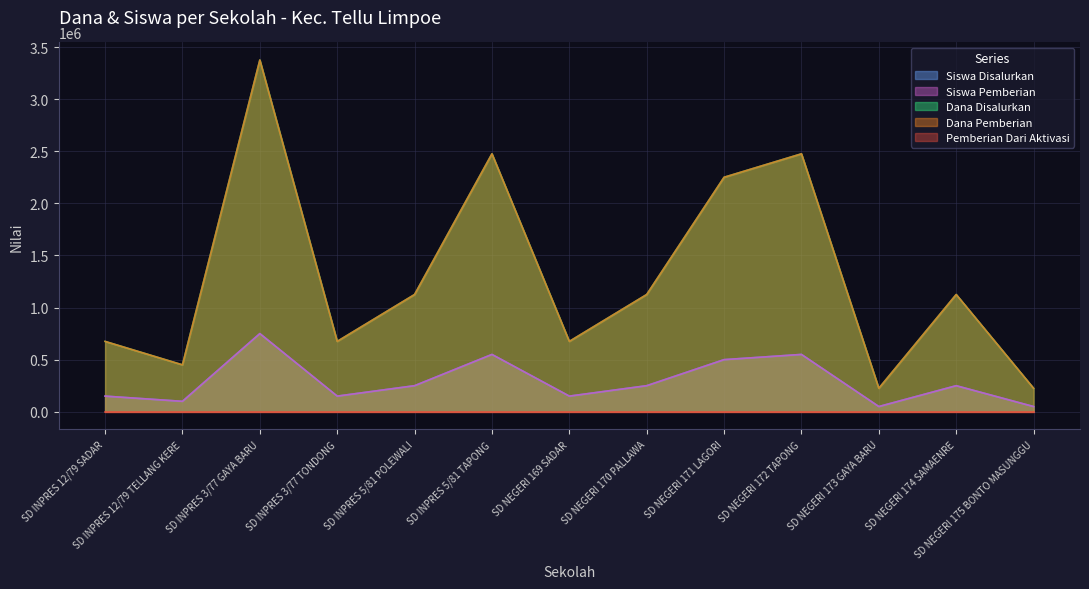

Does the chart have visible grid lines?

Yes